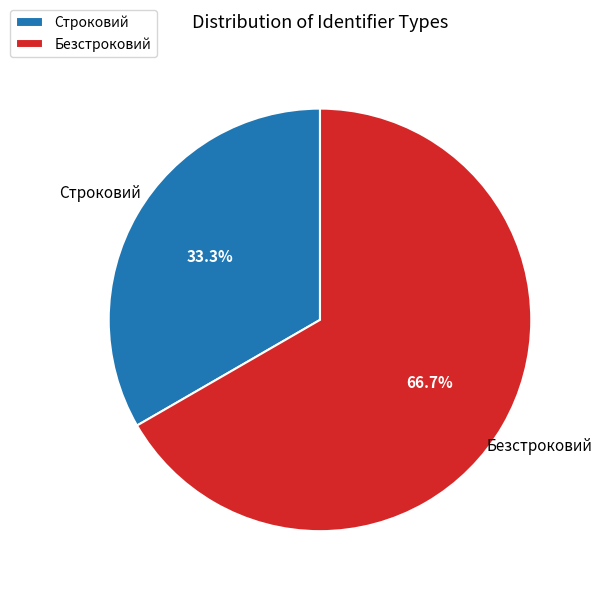

Count the number of slices in the pie.

2